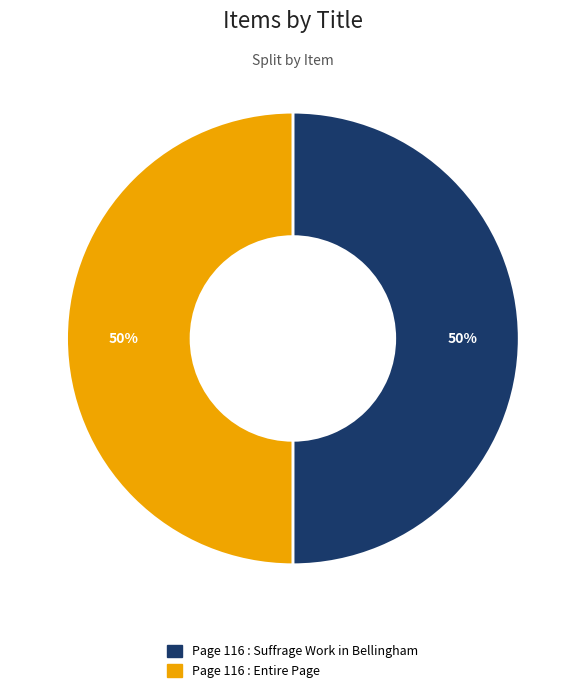

How many slices are in this pie chart?

2